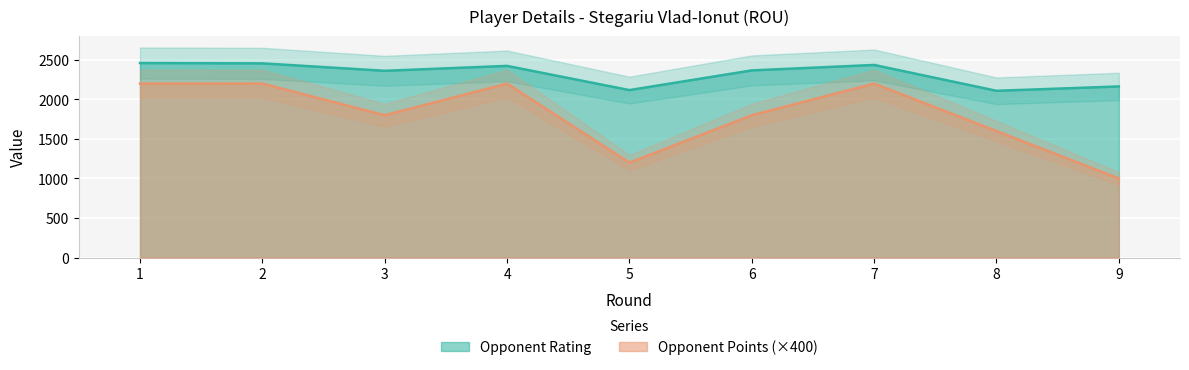

Rank the series at 3 from highest to lowest value.

Opponent Rating, Opponent Points